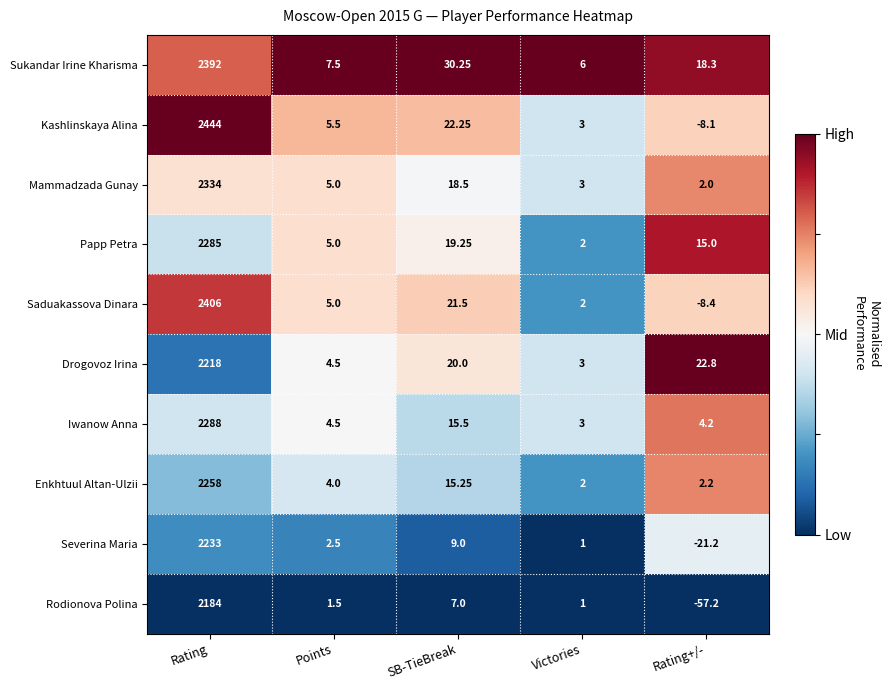

Which series has the widest spread of values?

Kashlinskaya Alina